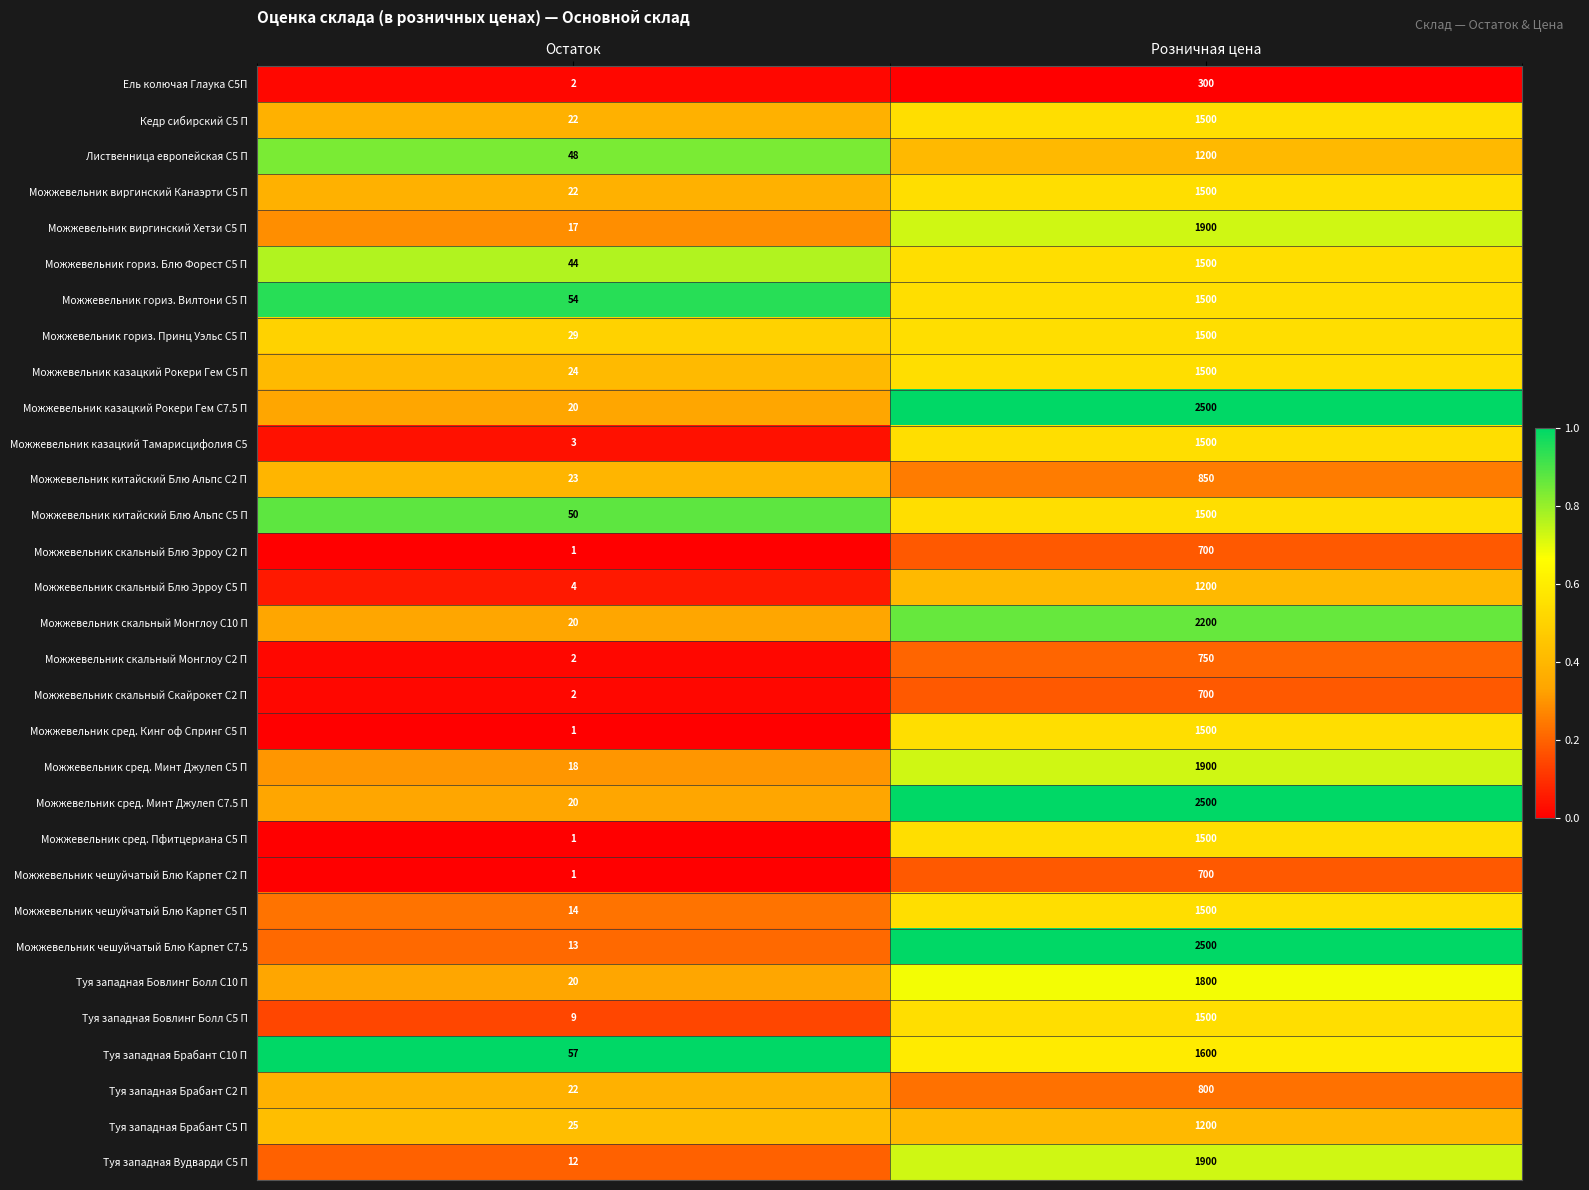

Read the Туя западная Брабант С10 П value at Розничная цена, to the nearest 50.

1600